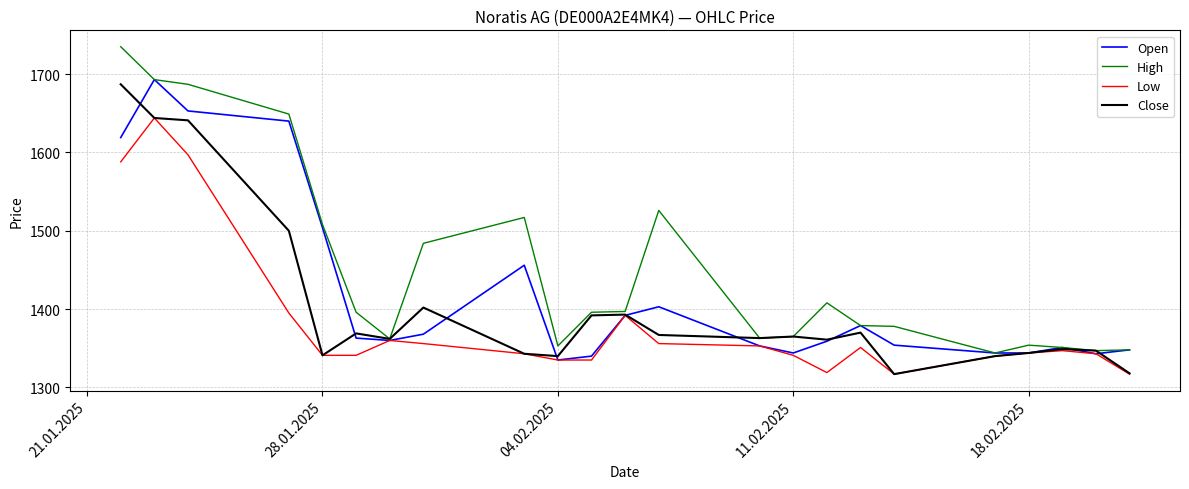

What is the maximum value shown in the chart?

1735